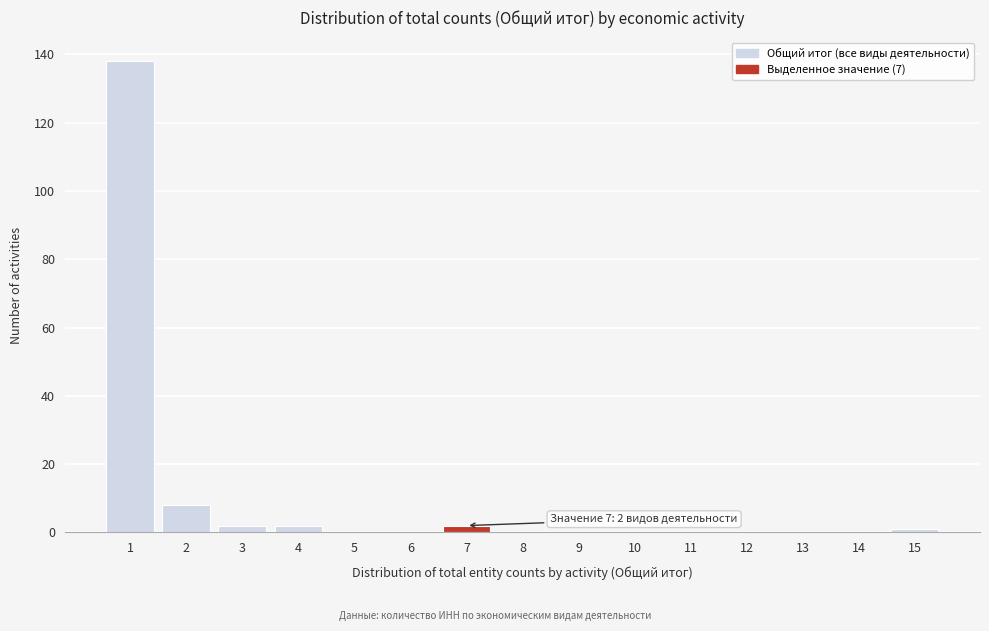

Reading left to right, list all the values displayed in this chart.

1=138	2=8	3=2	4=2	5=0	6=0	7=2	8=0	9=0	10=0	11=0	12=0	13=0	14=0	15=1